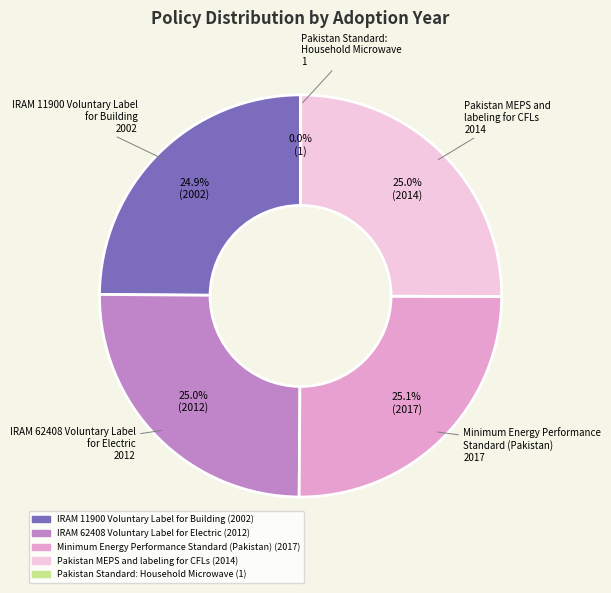

What portion of the pie excludes Pakistan MEPS and labeling for CFLs?

75.0%